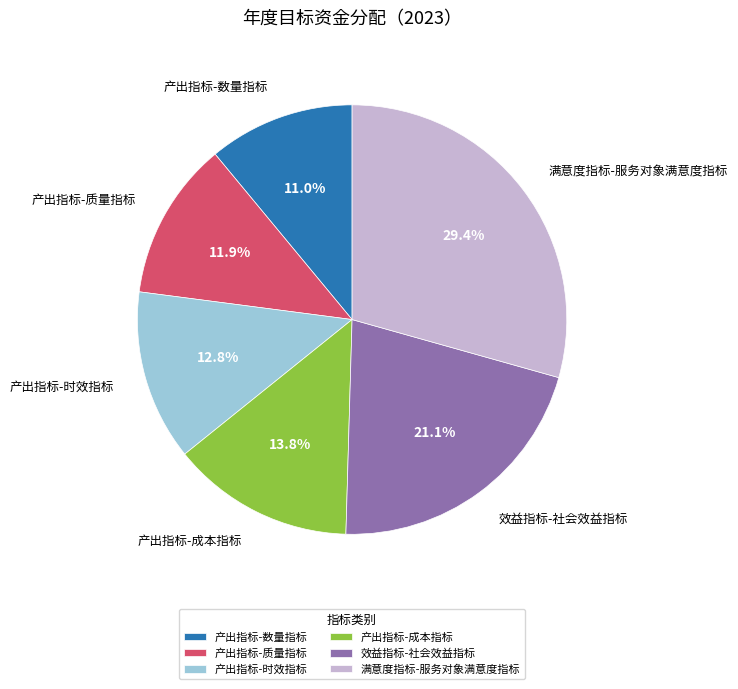

To the nearest percent, what is the average slice percentage?

17%